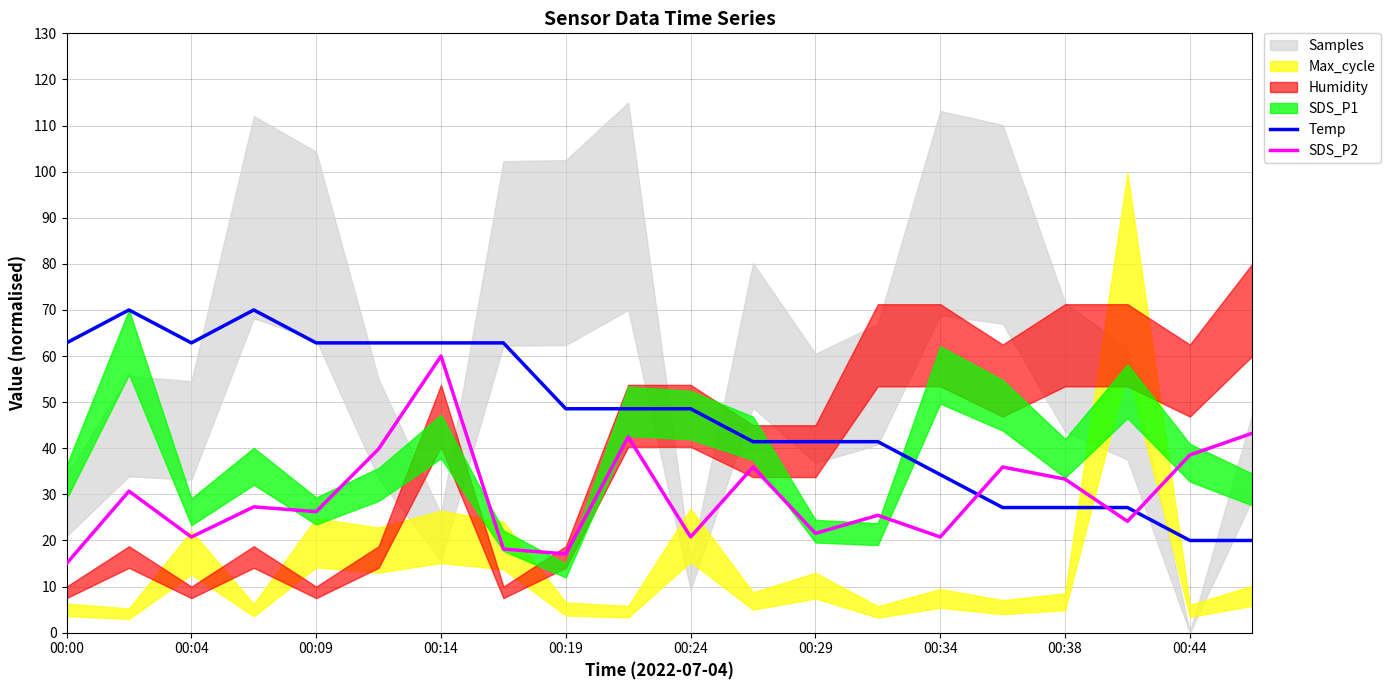

Does the chart display data point markers on the line(s)?

No